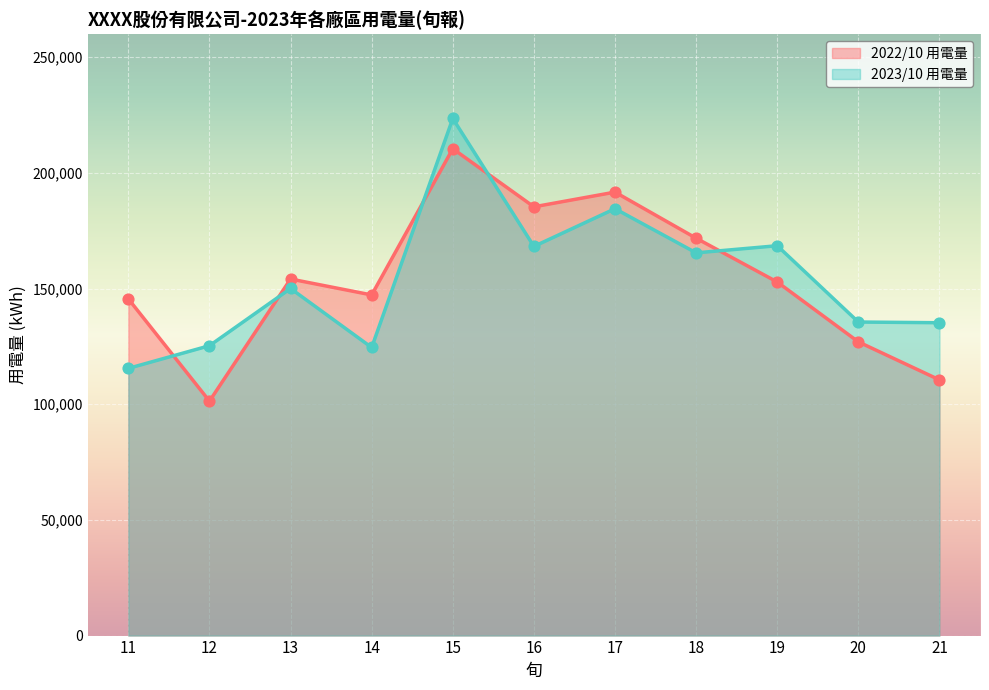

At which category is the sum across all series the highest?

15